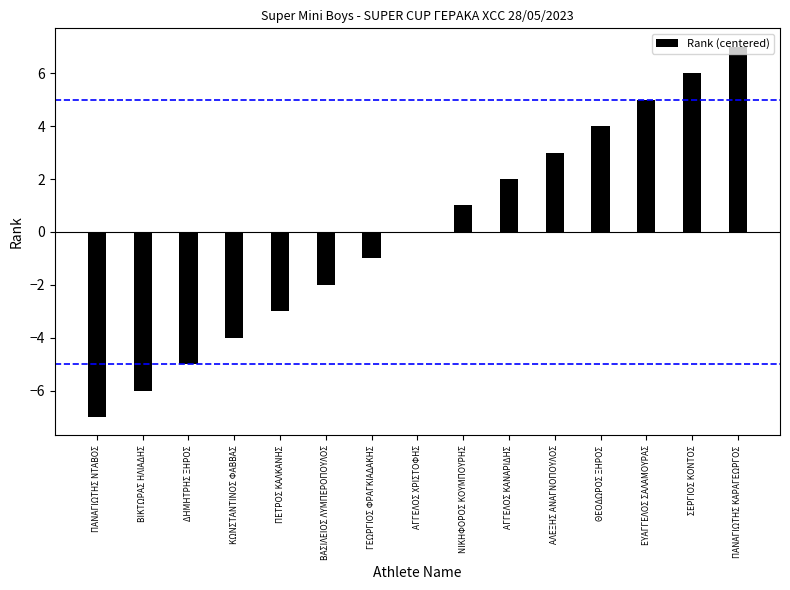

What is the sum of the values at ΚΩΝΣΤΑΝΤΙΝΟΣ ΦΑΒΒΑΣ and ΓΕΩΡΓΙΟΣ ΦΡΑΓΚΙΑΔΑΚΗΣ?

-5